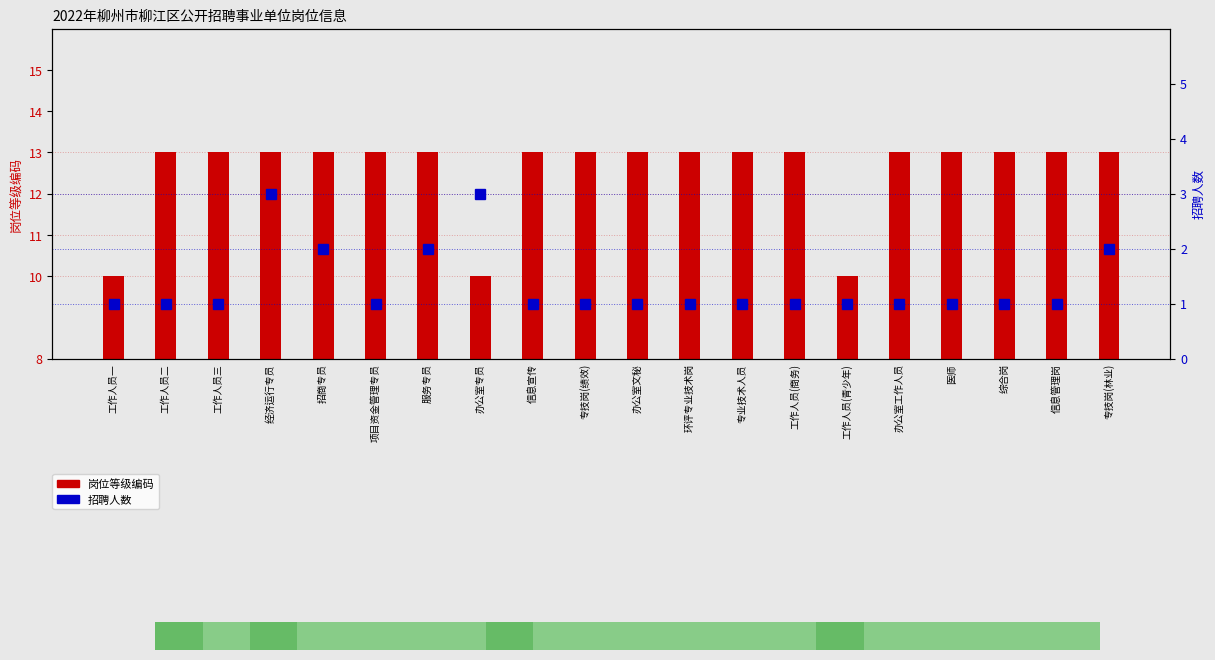

At which label is 岗位等级编码 closest to 11?

工作人员一